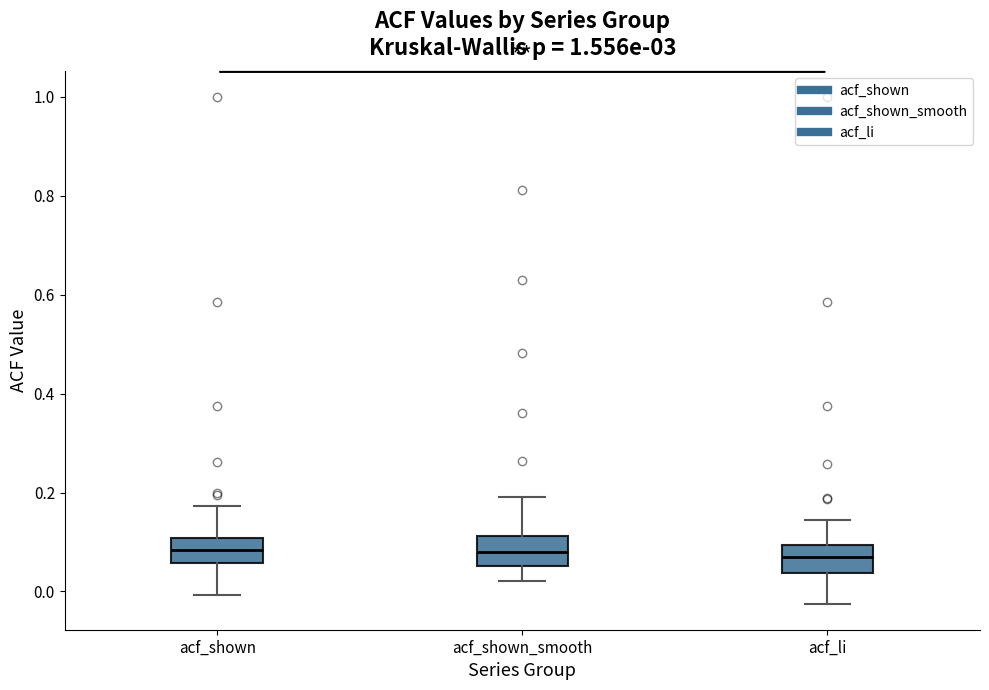

Reading left to right, transcribe this box plot: for each box, give where its median line is, the range the box spans, and where its two whiskers end, as read against the y-axis. The values are not printed on the chart, so give them approximately, as read against the axis.

acf_shown: median 0.08, box 0.06 to 0.10, whiskers 0.00 to 0.18
acf_shown_smooth: median 0.08, box 0.06 to 0.12, whiskers 0.02 to 0.20
acf_li: median 0.08, box 0.04 to 0.10, whiskers -0.02 to 0.14